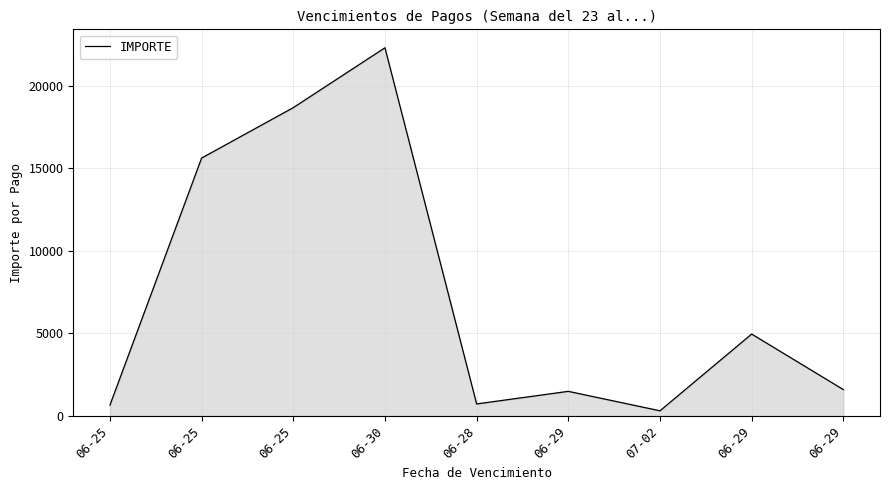

How many lines are shown in the chart?

1